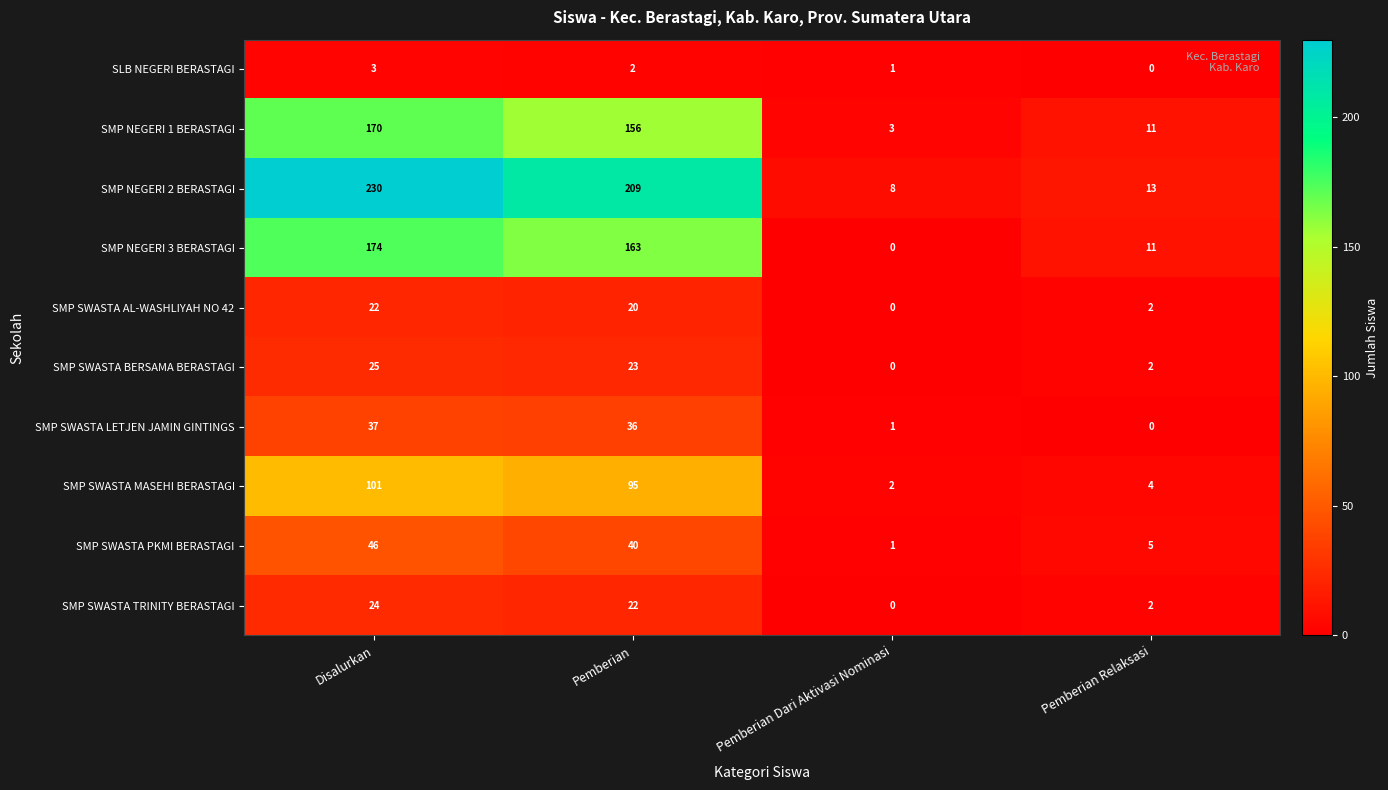

What is the sum of all SMP SWASTA MASEHI BERASTAGI values?

202